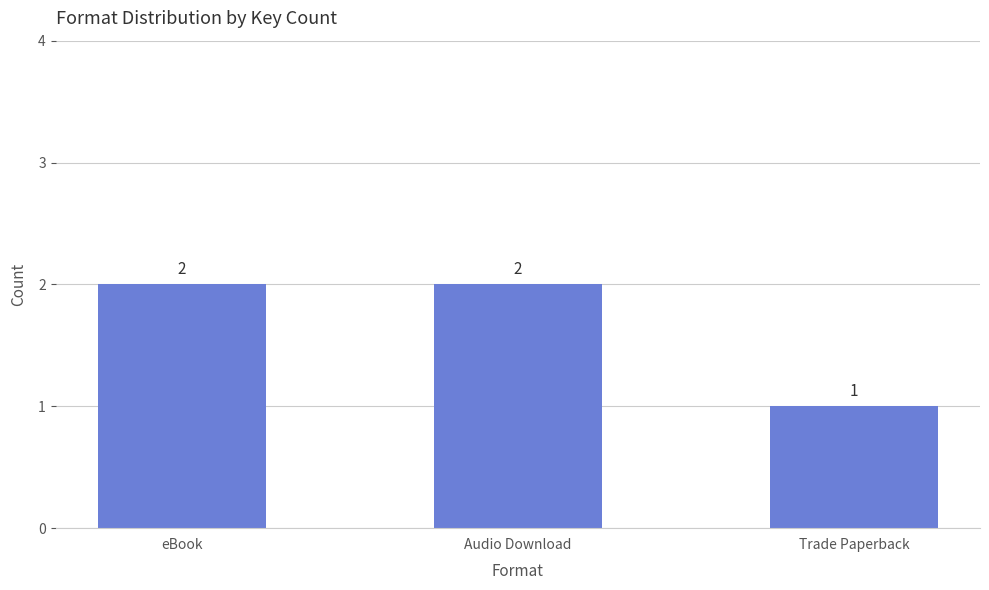

Is it true that the value at eBook is 1?

False